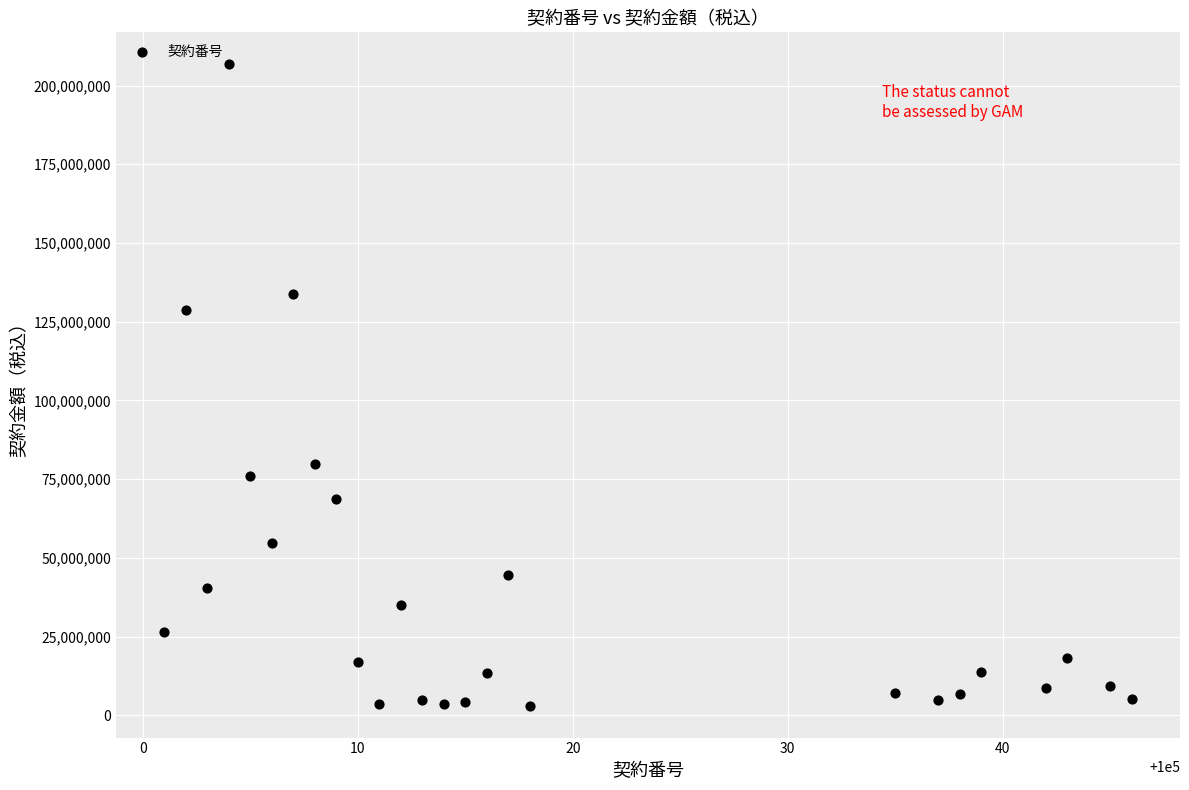

What is the range of X values (max minus min)?

45